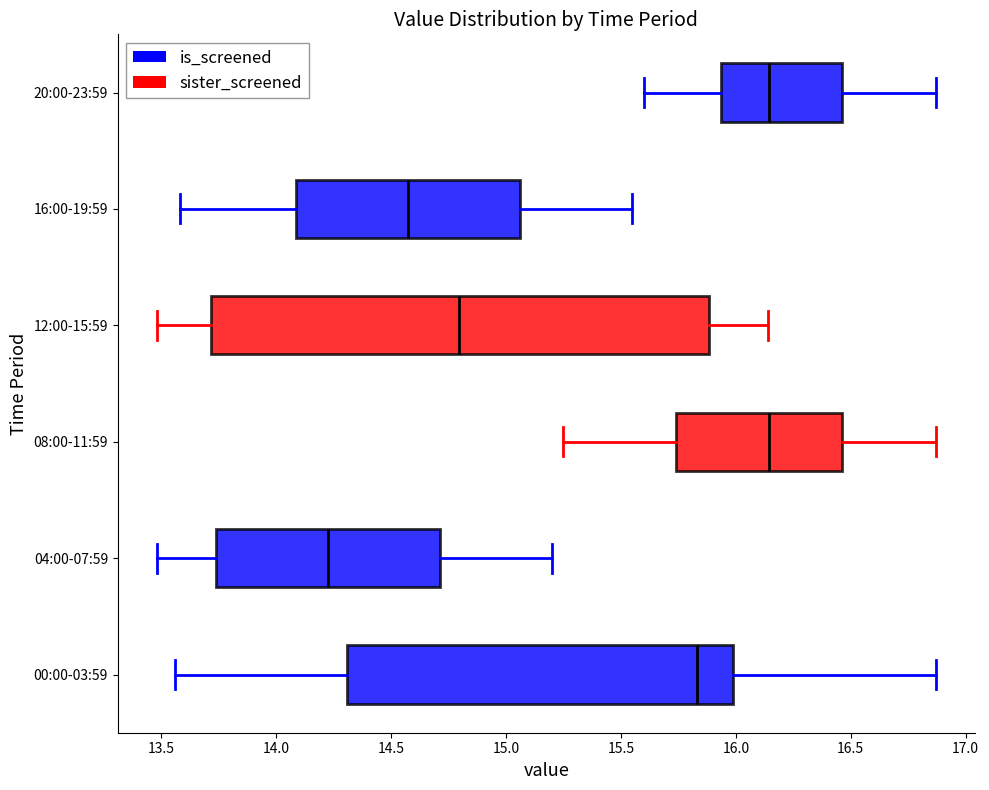

Where does the right whisker of the box for 20:00-23:59 end on the x-axis? The values are not printed on the chart, so give them approximately, as read against the axis.

16.85